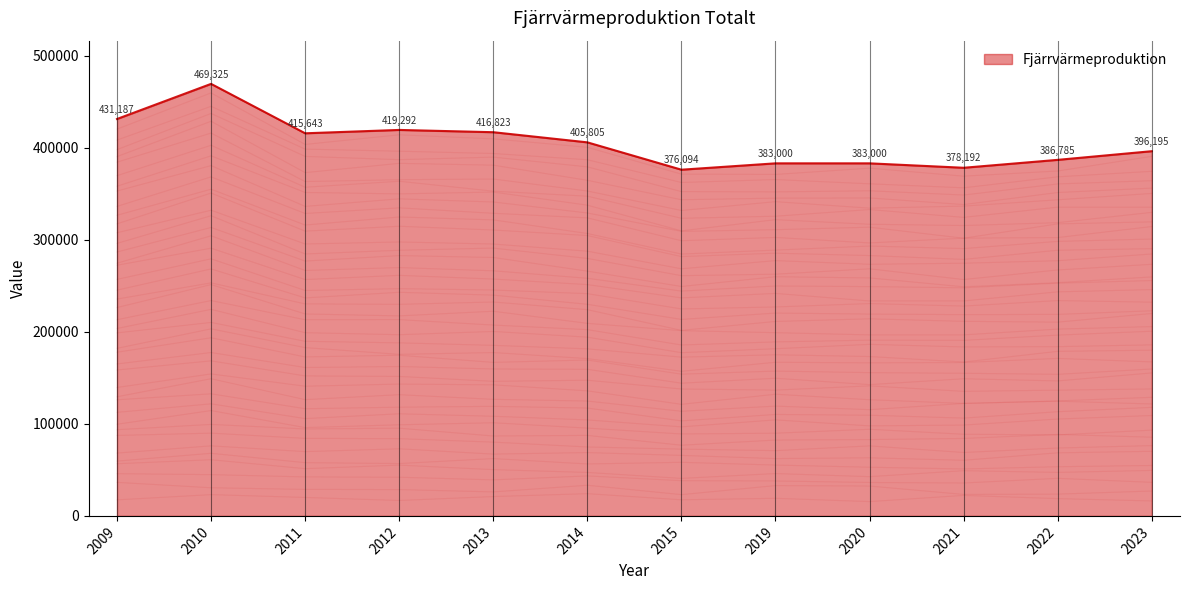

What is the ratio of the value at 2009 to the value at 2020?

1.1